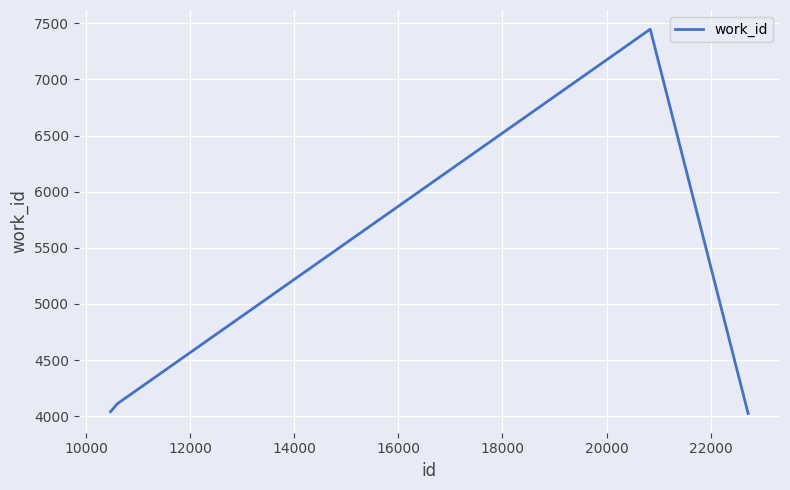

What is the difference between the maximum and minimum values?

3423